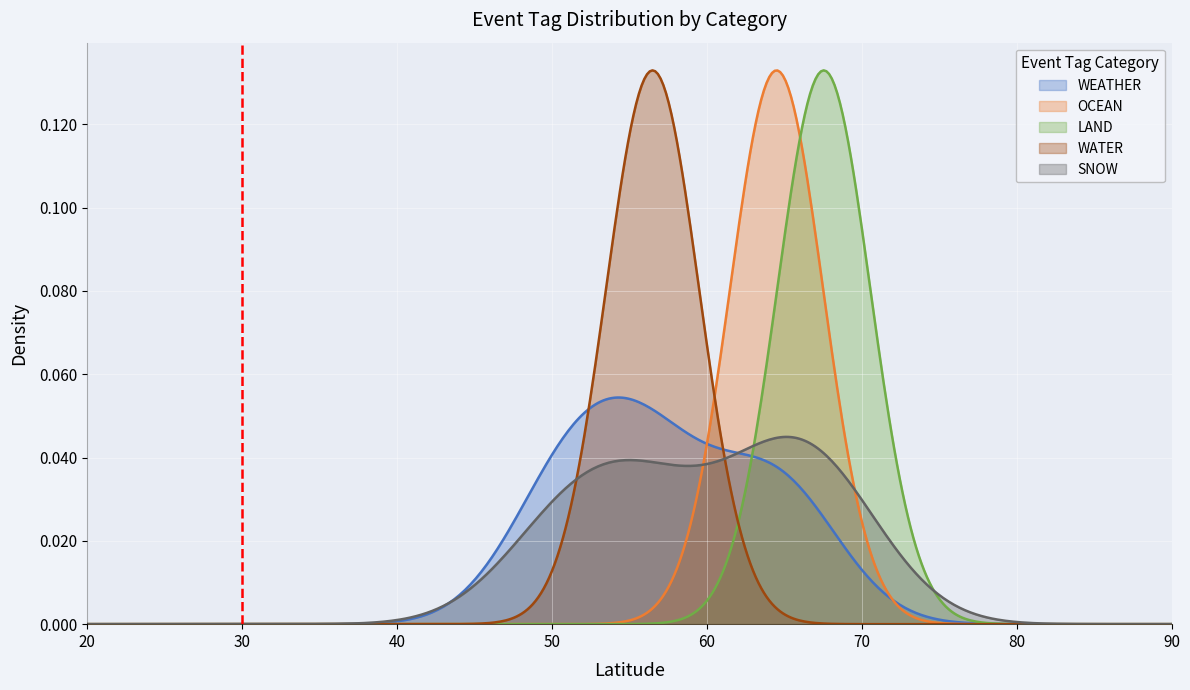

What are all the series names shown in the legend?

WEATHER, OCEAN, LAND, WATER, SNOW